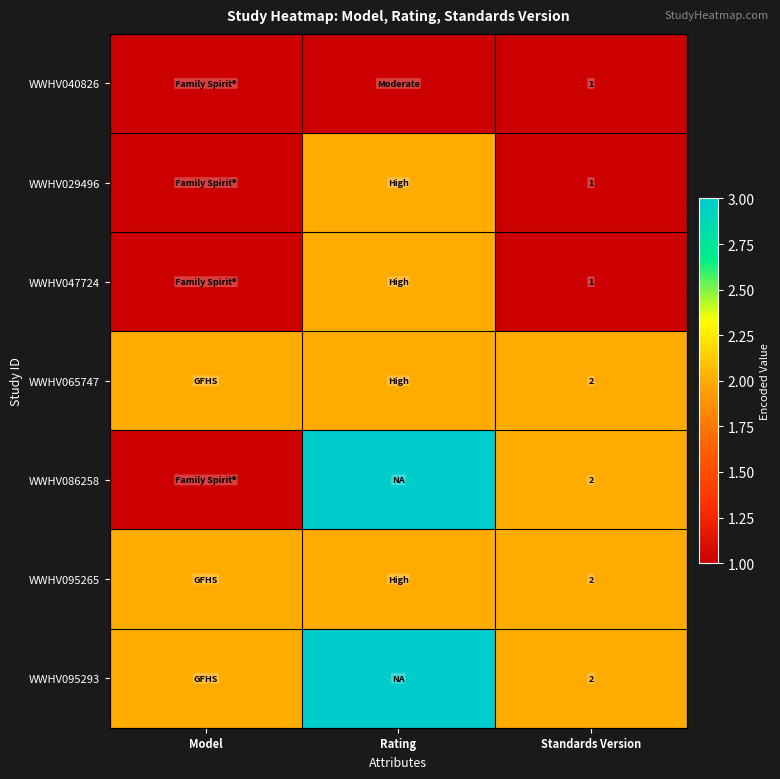

What is the total value across all series at Standards Version?

11